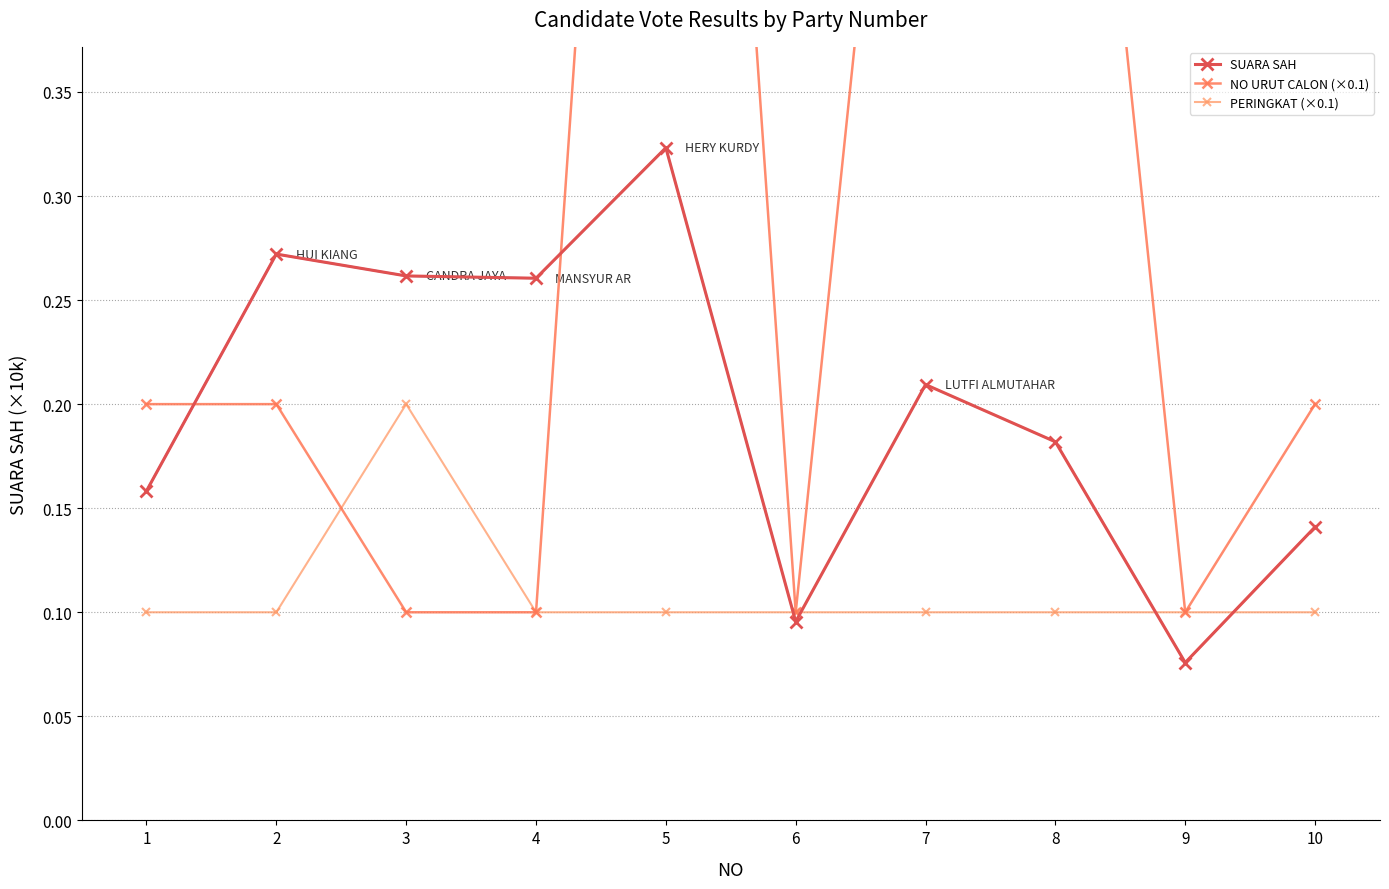

What is the total value across all series at 2?

0.6